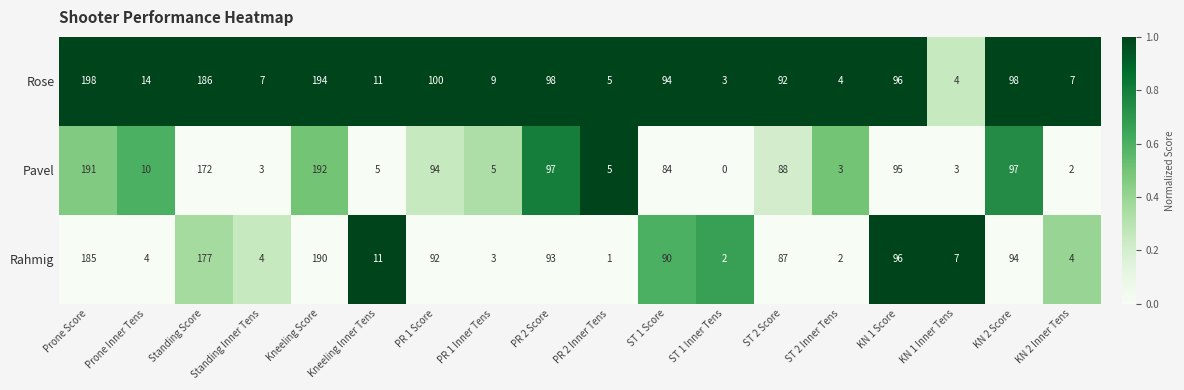

What is the total value across all series at PR 2 Score?

288